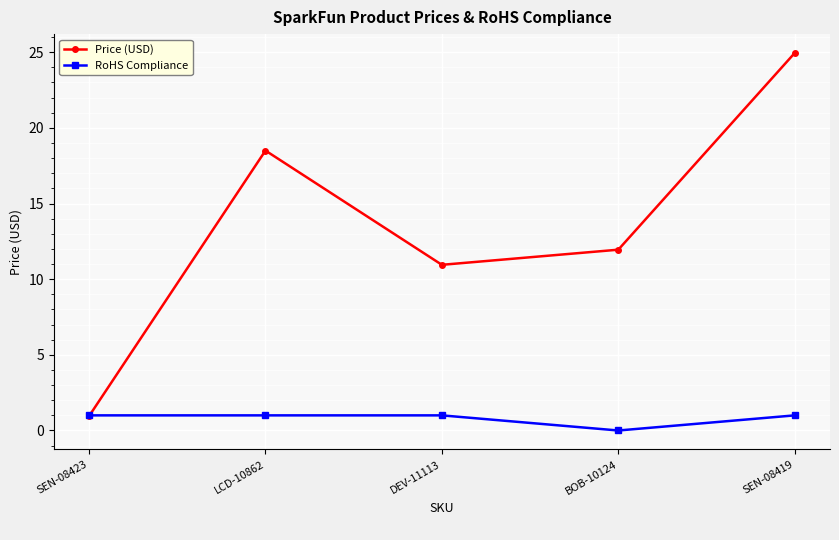

What is the approximate value of RoHS Compliance at LCD-10862?

1.0